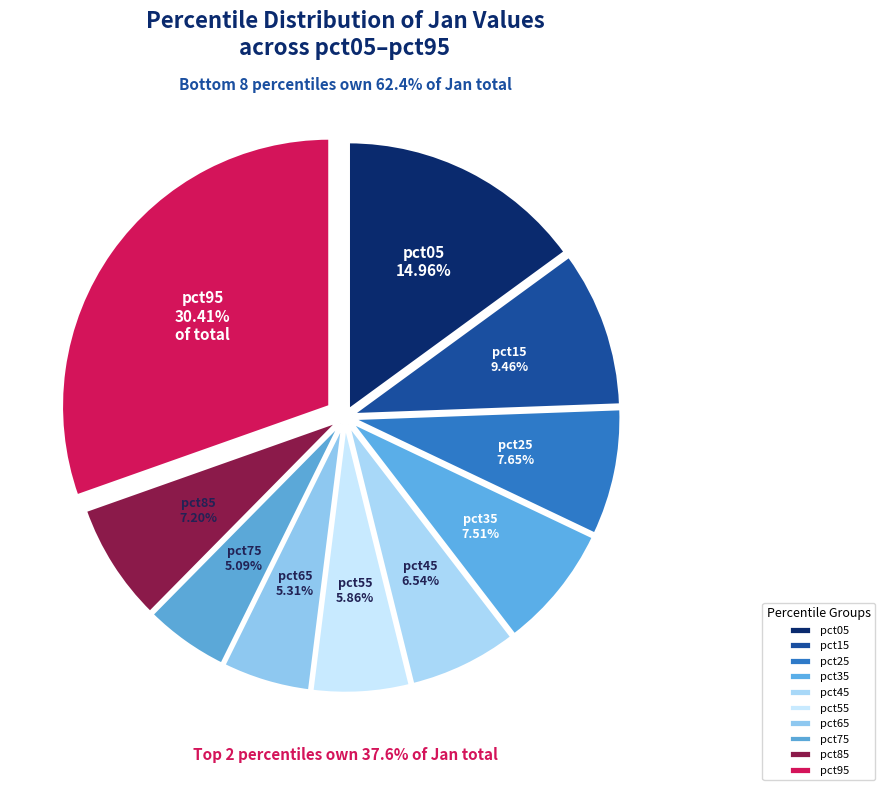

True or false: pct55 accounts for 16% of the total.

False